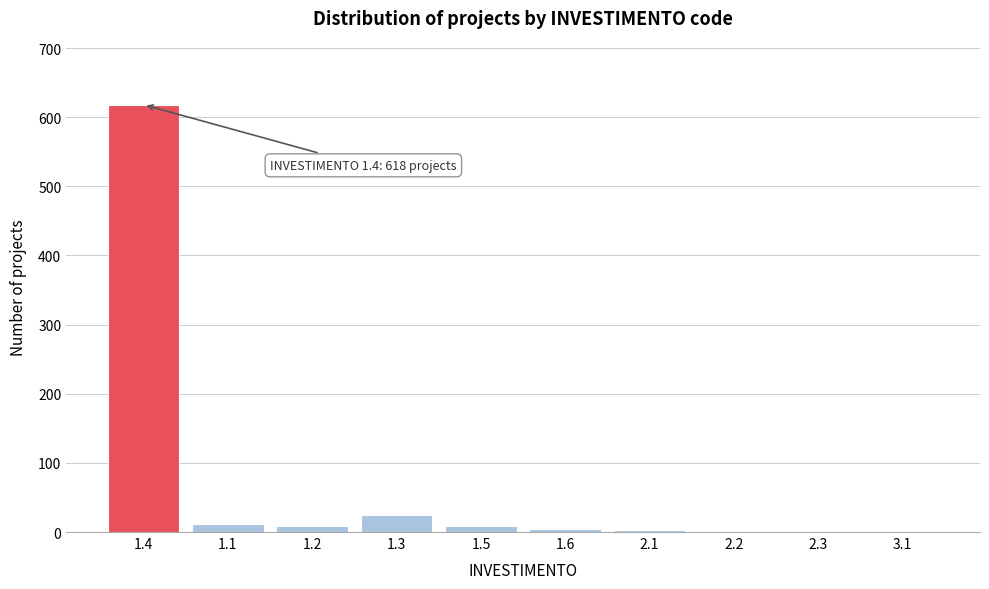

Is it true that the value at 1.4 is 901?

False